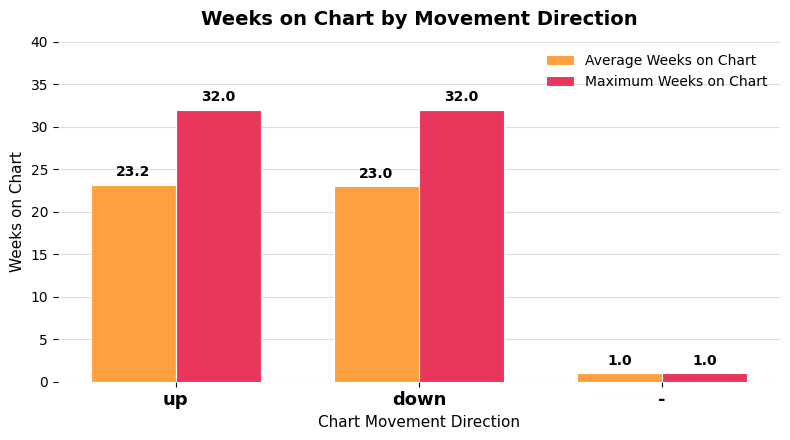

Which series has the widest spread of values?

Maximum Weeks on Chart